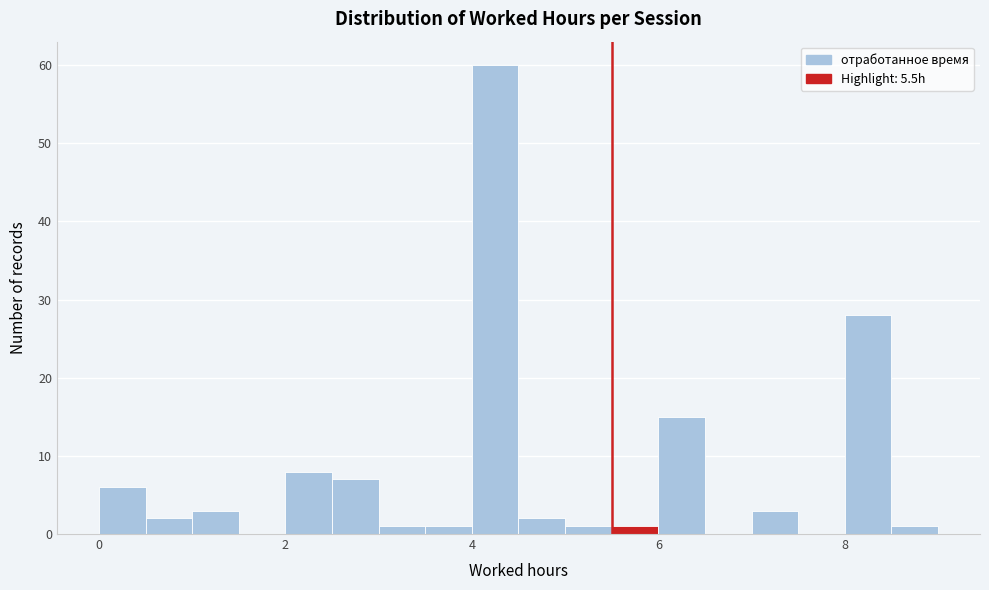

Read against the x-axis, roughly where is the centre of the tallest bar?

4.2